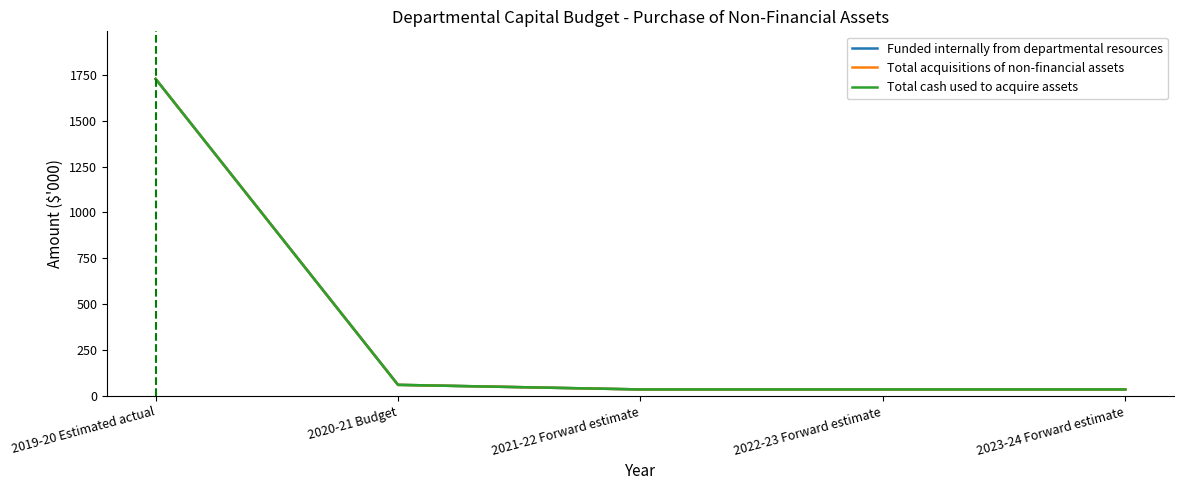

True or false: Total cash used to acquire assets has more than 0 interior local peaks.

False